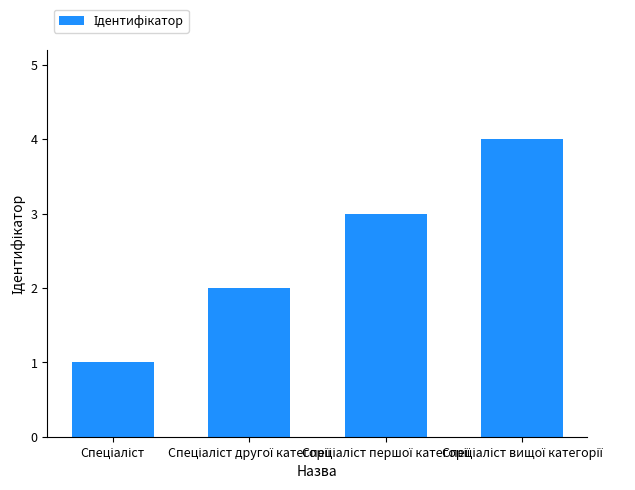

What is the maximum value shown in the chart?

4